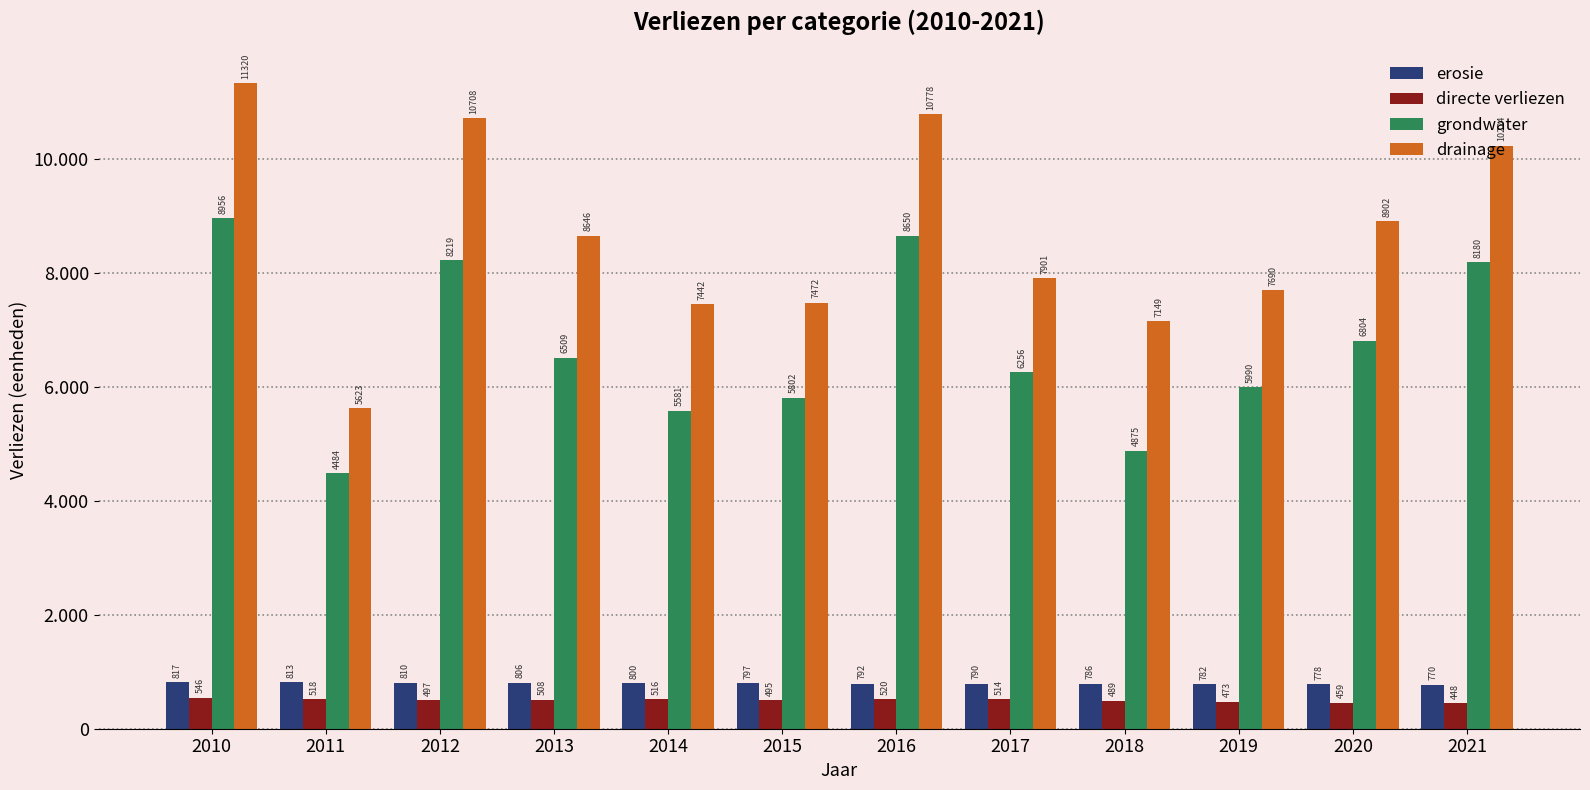

What are all the series names shown in the legend?

erosie, directe verliezen, grondwater, drainage